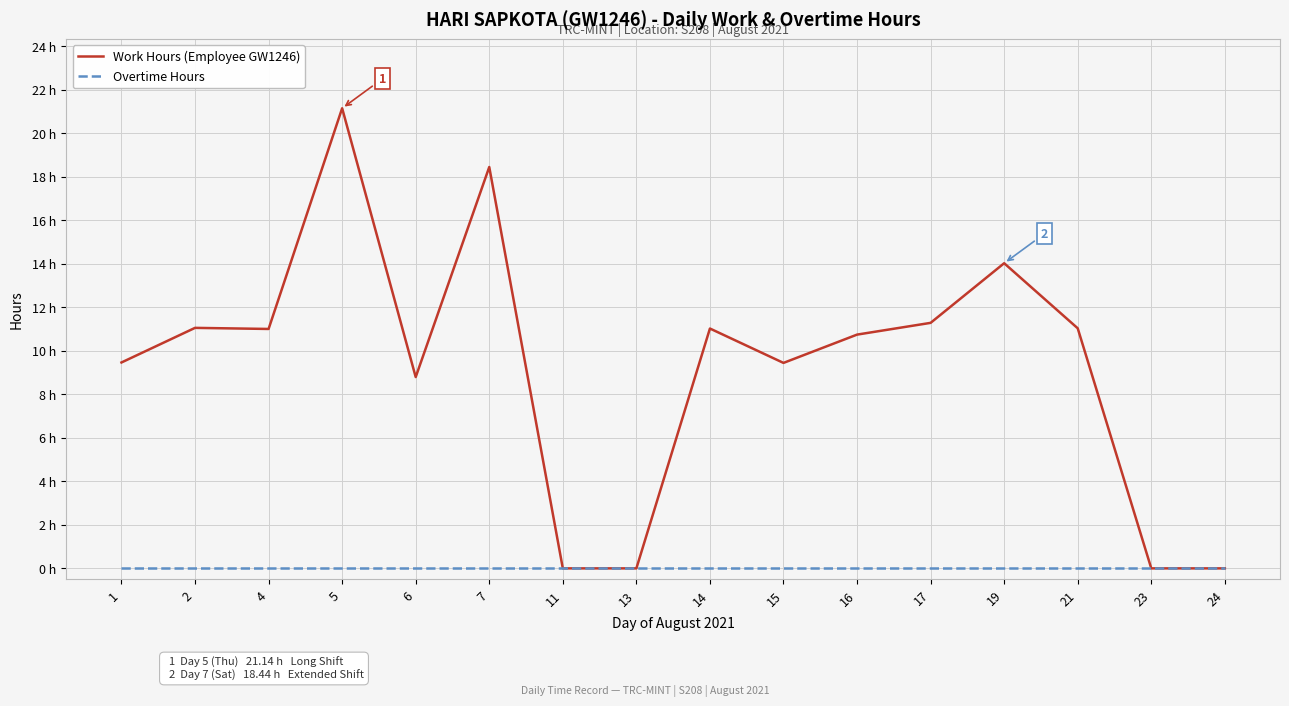

What value does the Work Hours (Employee GW1246) series have at 1?

9.5